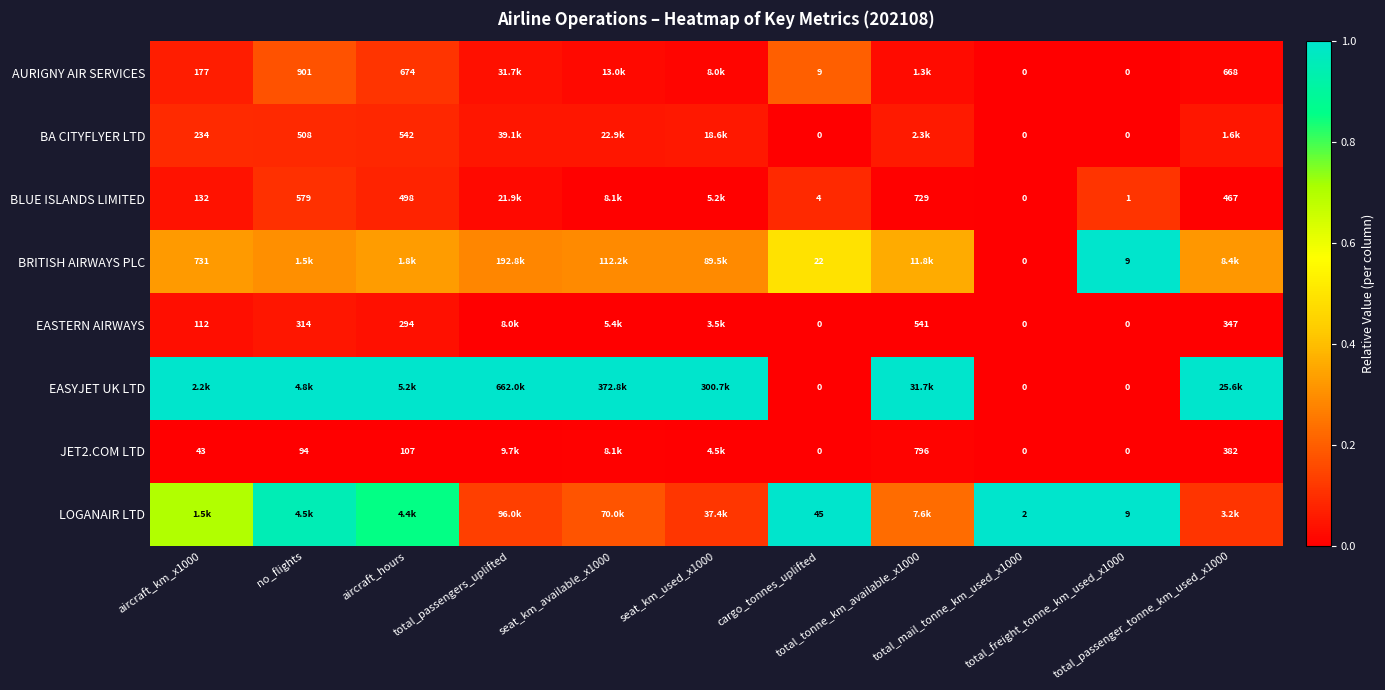

The AURIGNY AIR SERVICES series shows 0.1 at aircraft_hours. True or false?

False